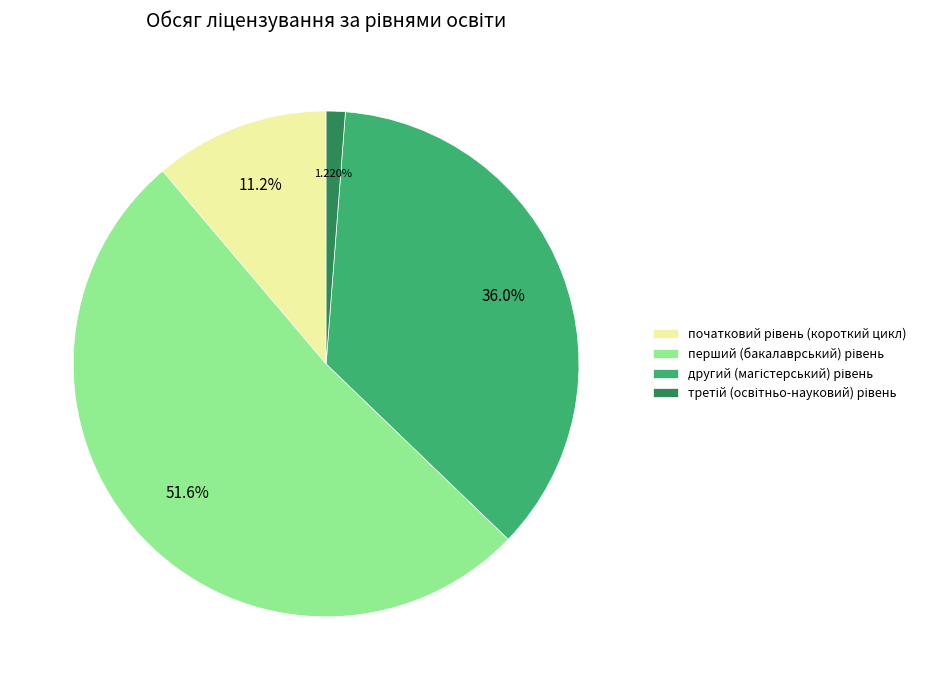

Is there any slice that represents more than half of the pie?

Yes